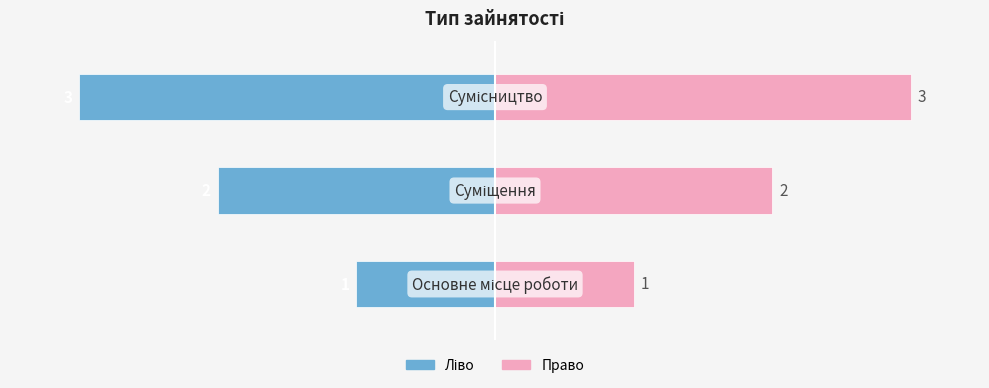

Reading right to left, what are all the values shown in this chart?

Ідентифікатор (ліво): −2=-3	−3=-2	−4=-1
Ідентифікатор (право): −2=3	−3=2	−4=1